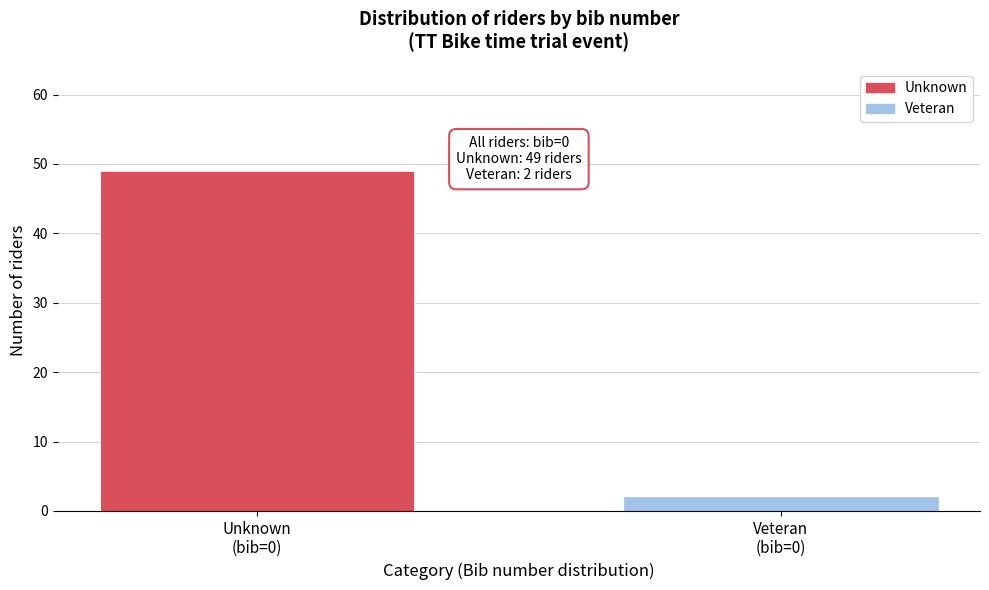

Reading left to right, list all the values displayed in this chart.

49	2